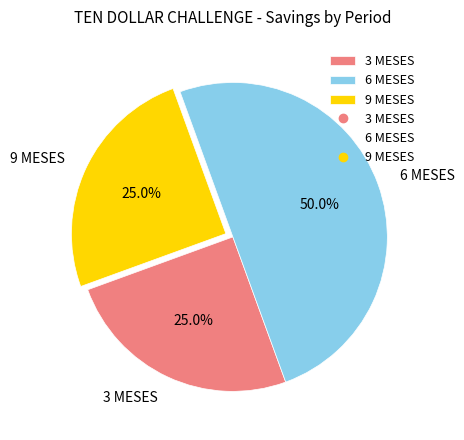

How many segments does this pie chart have?

3